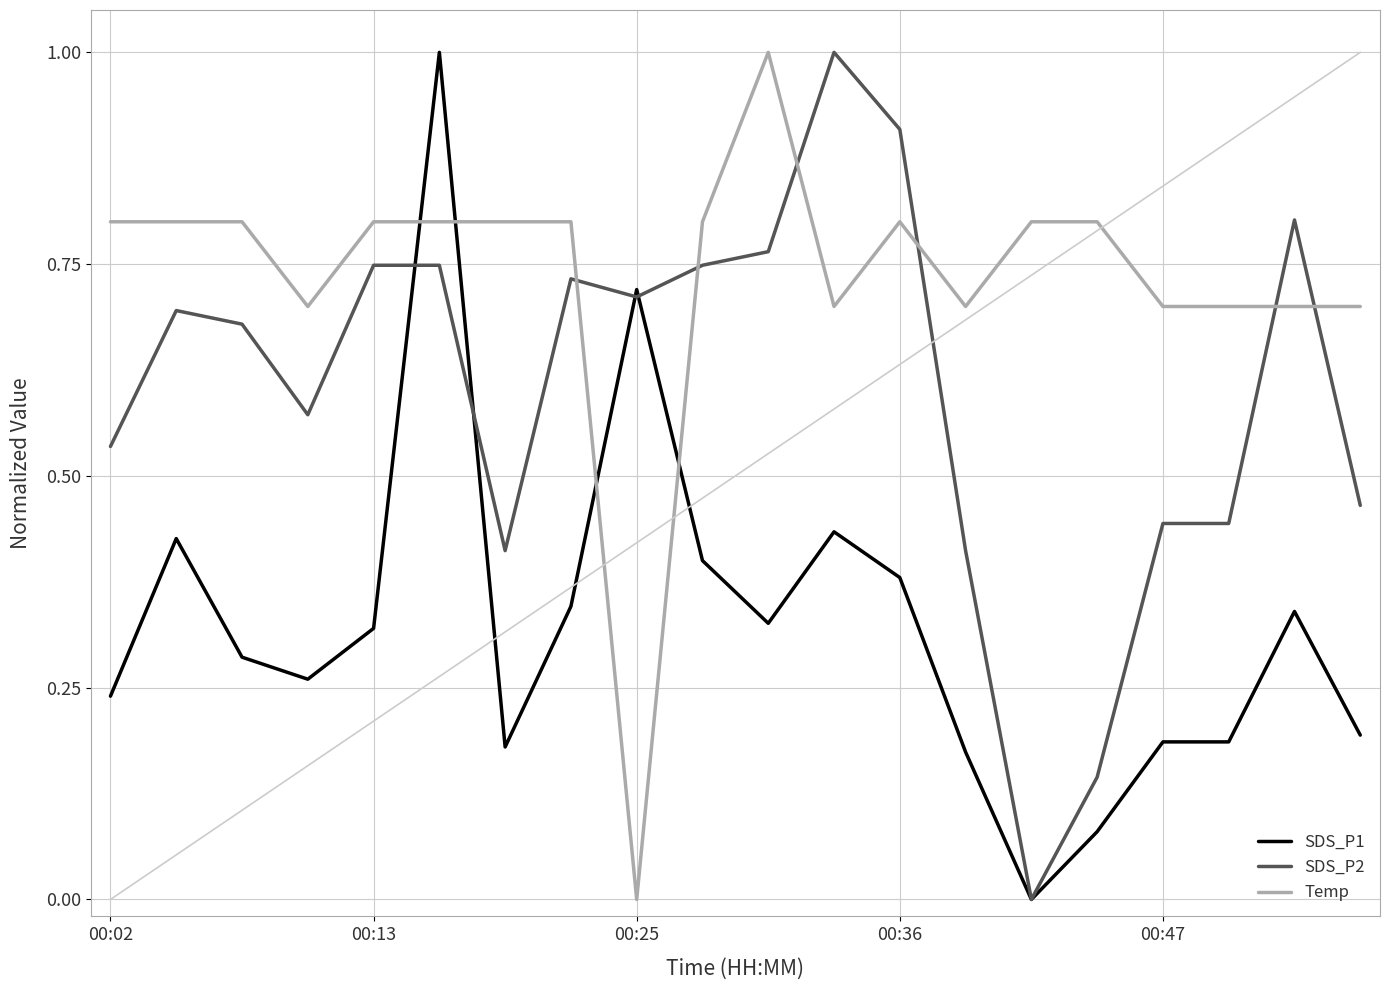

Which series has the largest total across all categories?

Temp